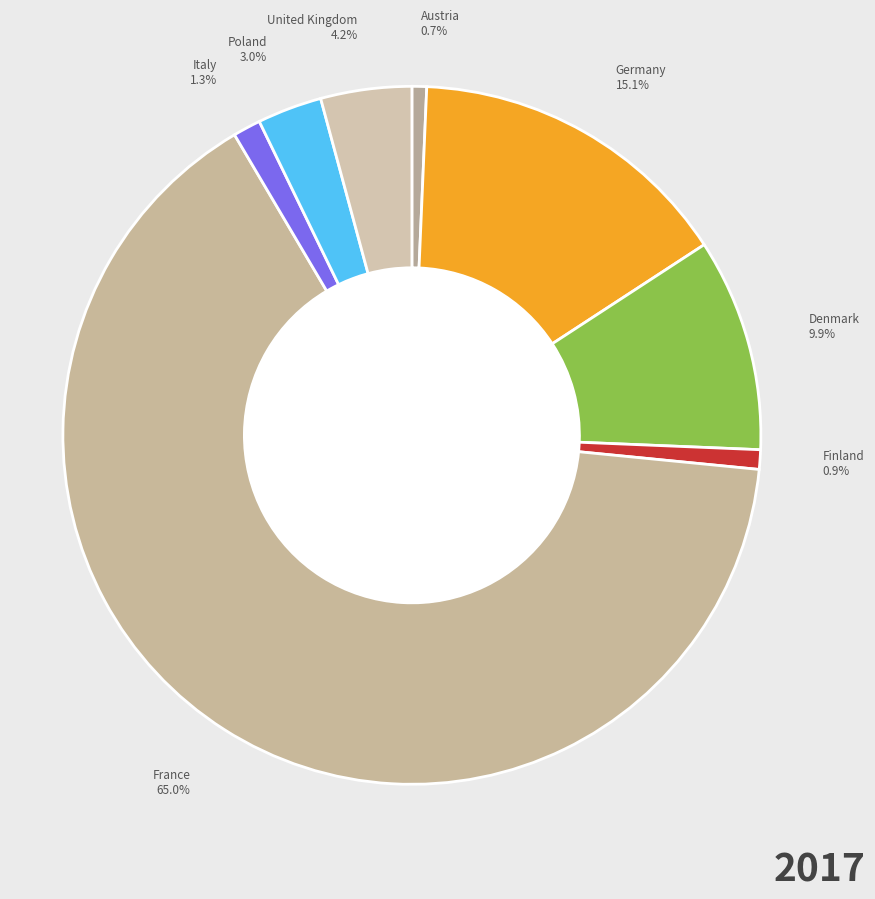

Count the number of slices in the pie.

8